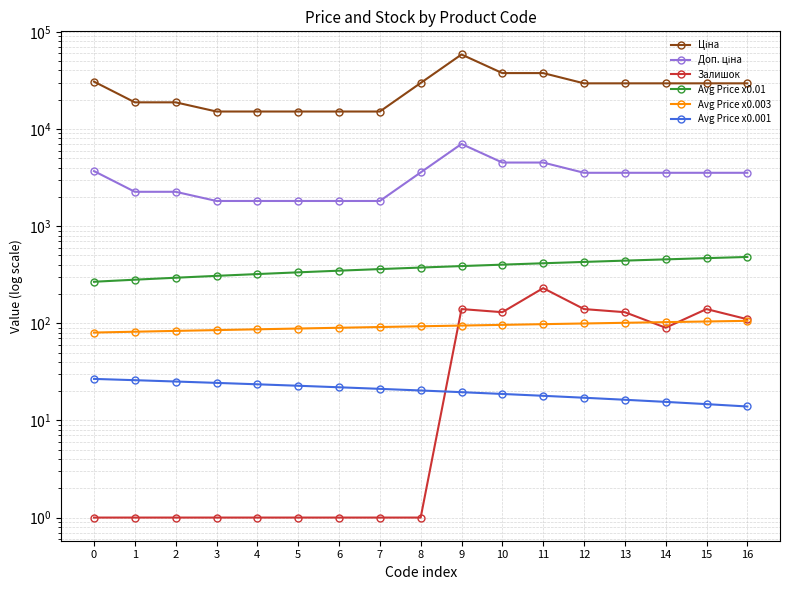

At which category is the sum across all series the highest?

9